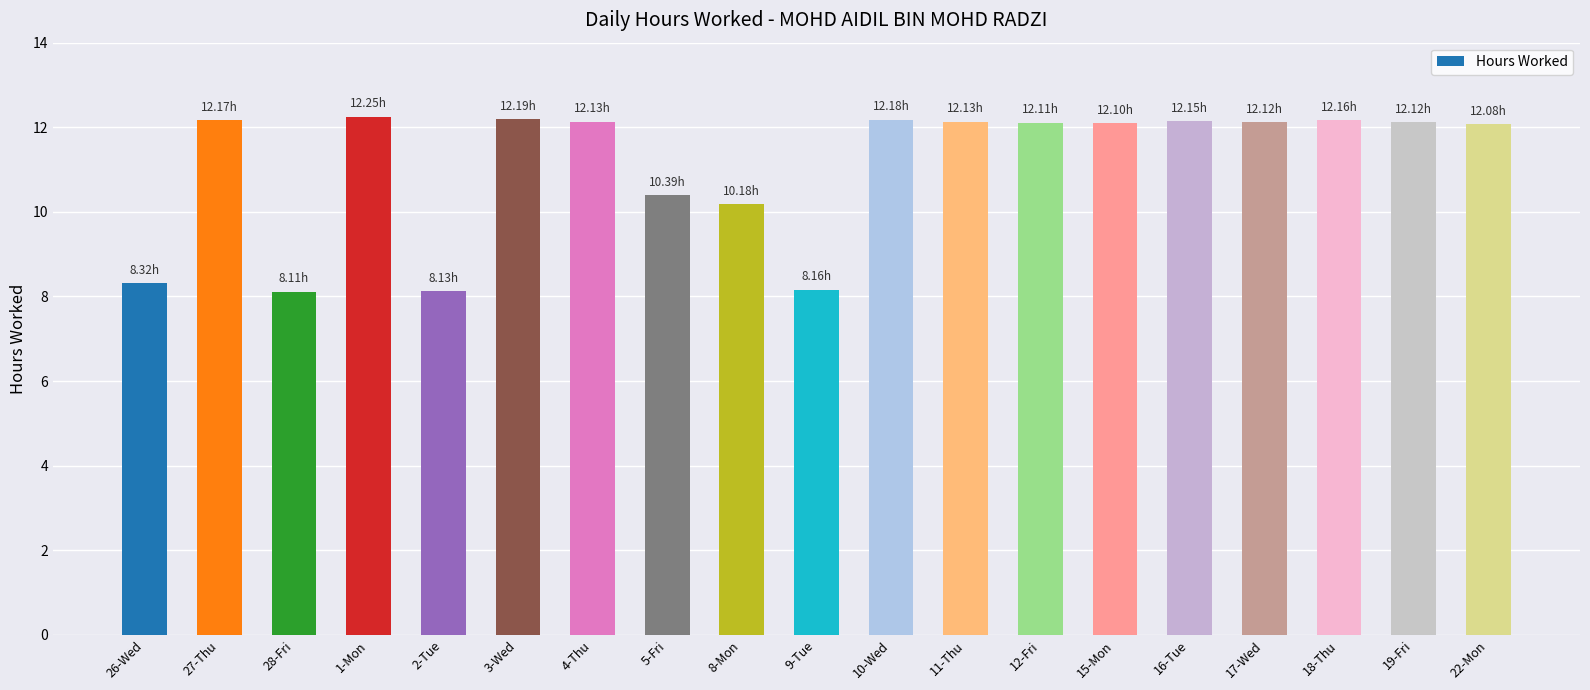

Does the chart contain stacked bars?

No